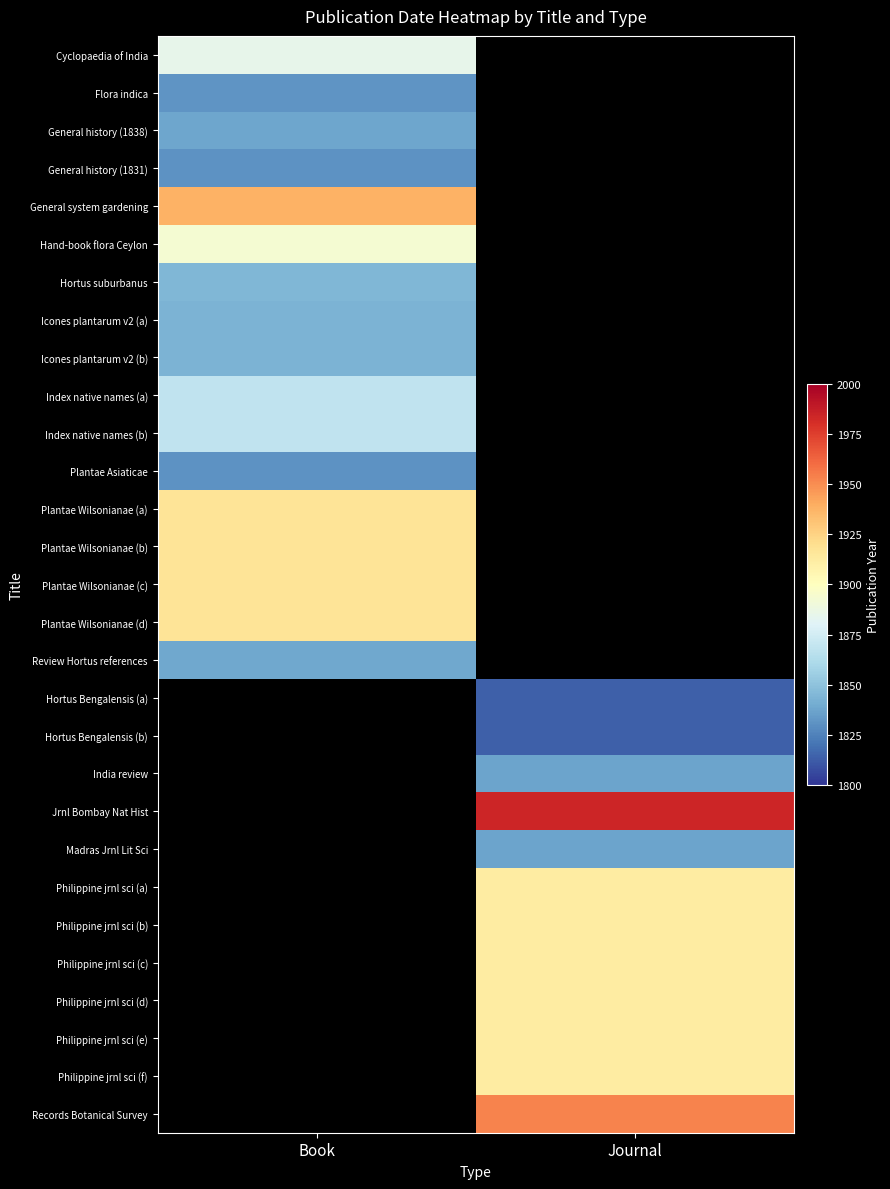

True or false: Icones plantarum v2 (b) has a value of 2566.1 at Book.

False